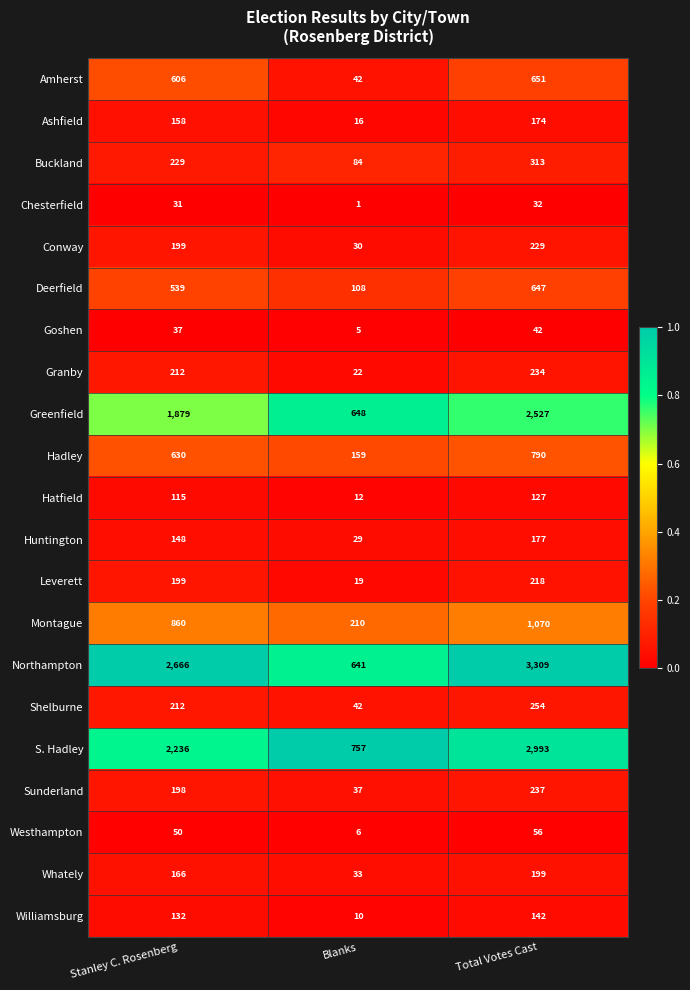

What is the spread (max minus min) of values at Blanks?

756